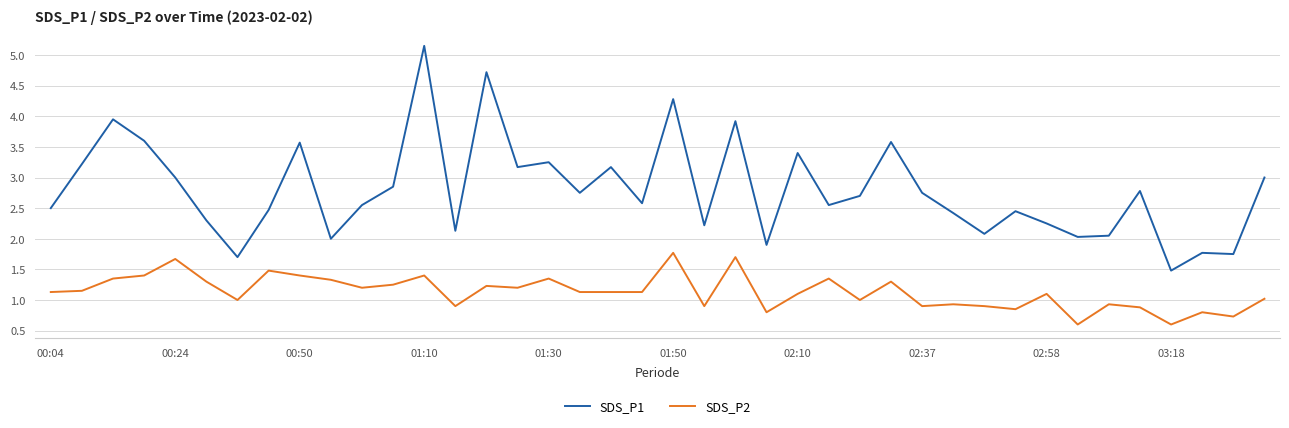

Does the chart display data point markers on the line(s)?

No